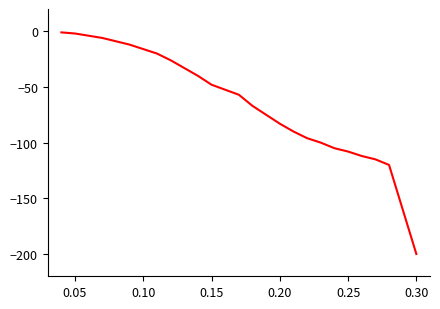

What is the smallest value displayed?

-200